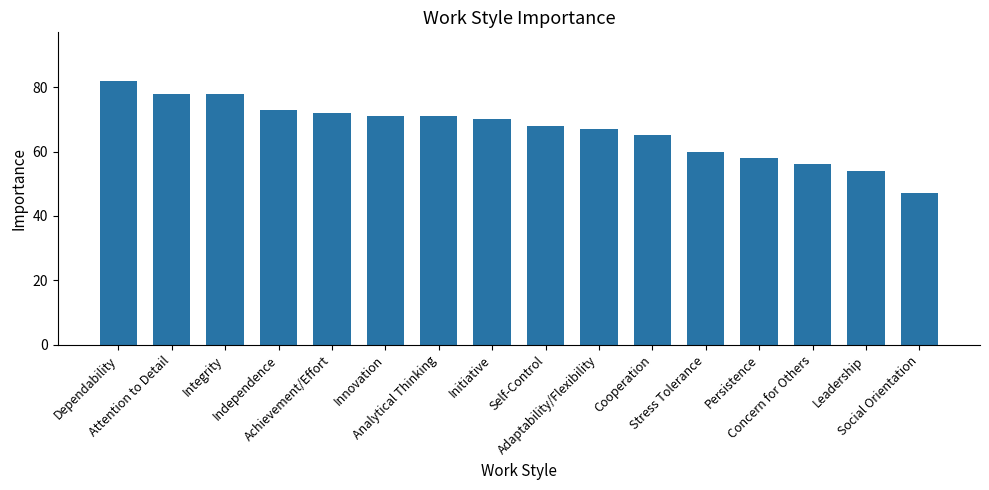

Reading left to right, list all the values displayed in this chart.

82	78	78	73	72	71	71	70	68	67	65	60	58	56	54	47